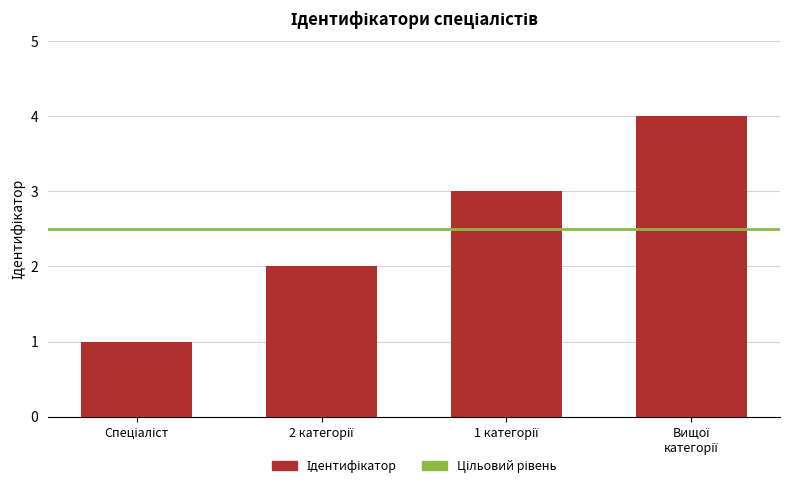

Reading left to right, what are all the values shown in this chart?

1	2	3	4